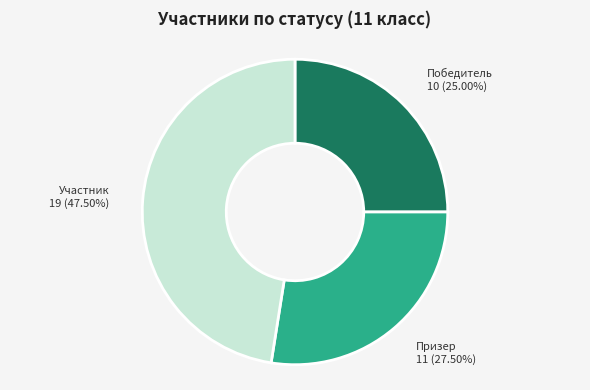

Between Призер and Победитель, which is larger?

Призер